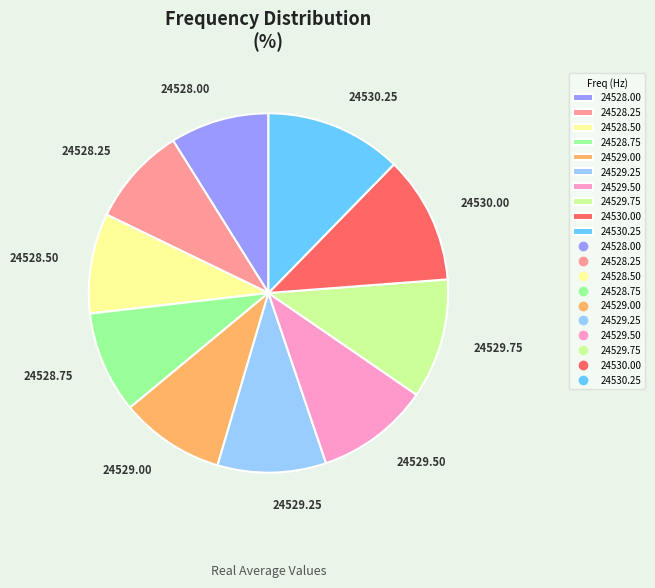

Which category has the biggest portion of the pie?

24530.25